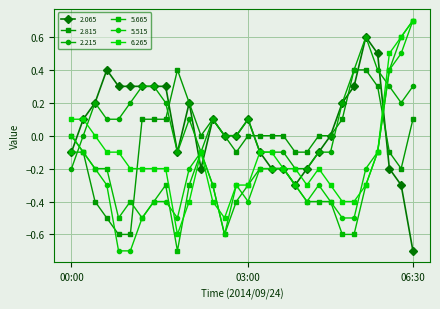

Does the chart have visible grid lines?

Yes